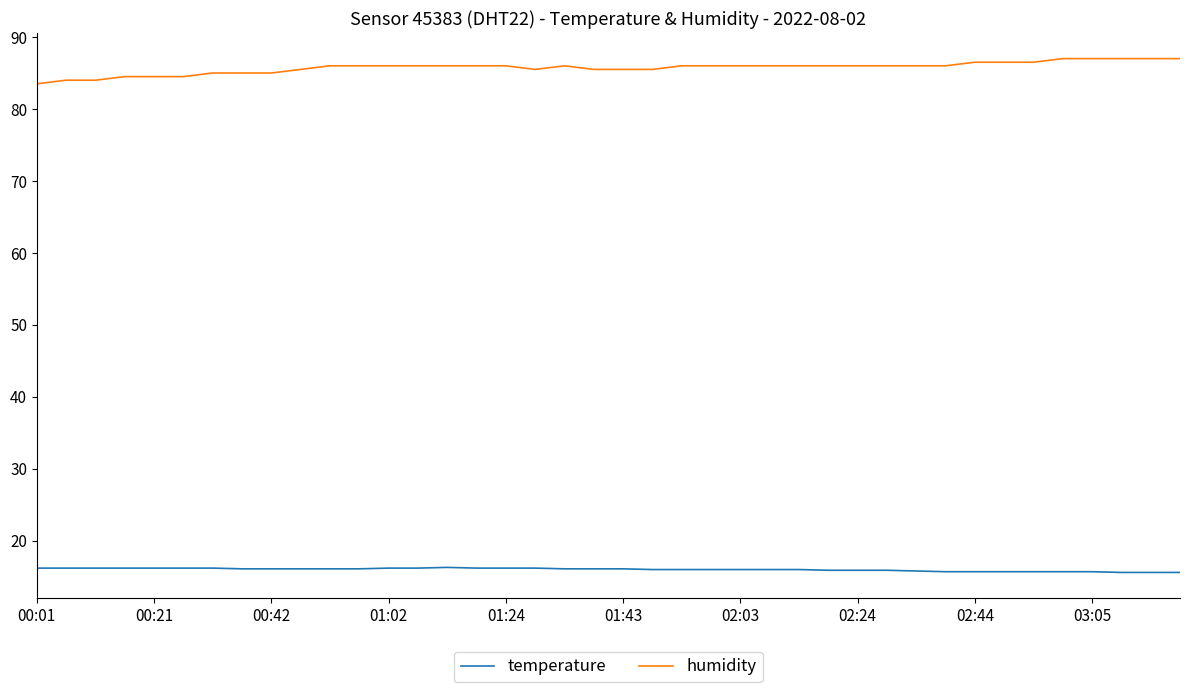

At how many categories does at least one series exceed 43?

40